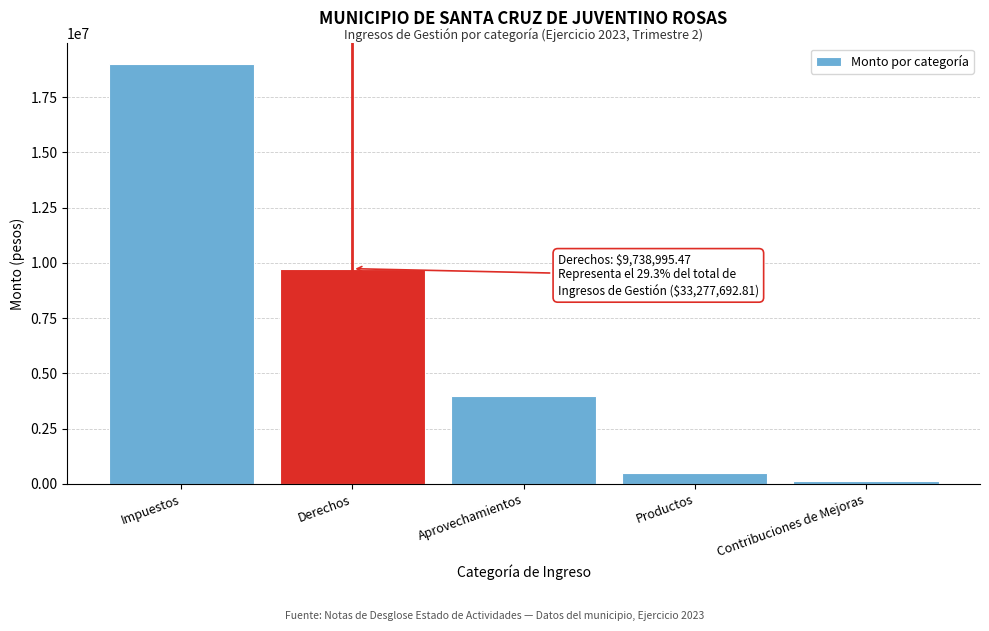

Reading right to left, extract all data points from this chart.

Contribuciones de Mejoras=113310.0	Productos=473561.3	Aprovechamientos=3961968.3	Derechos=9738995.5	Impuestos=18989857.8